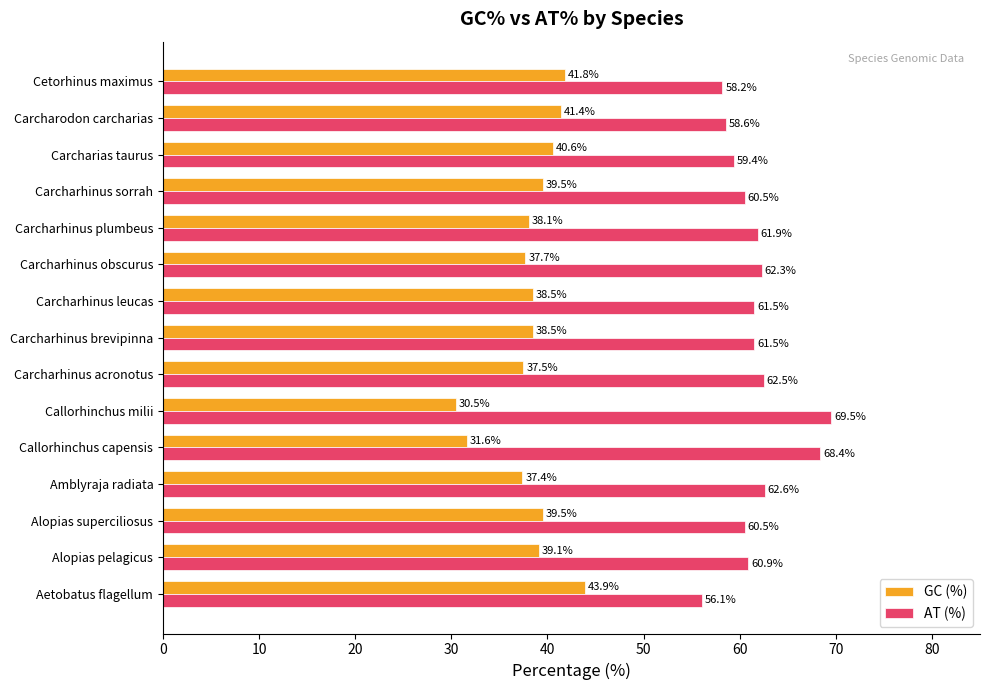

List the series in order of their overall mean, lowest first.

GC (%), AT (%)